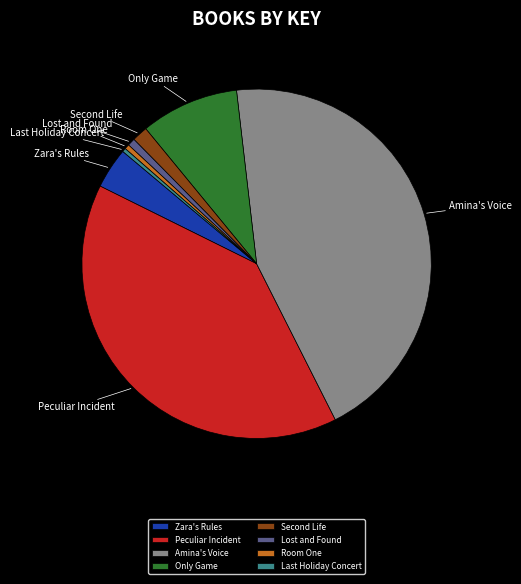

Do Only Game and Room One together represent more than half of the pie?

No